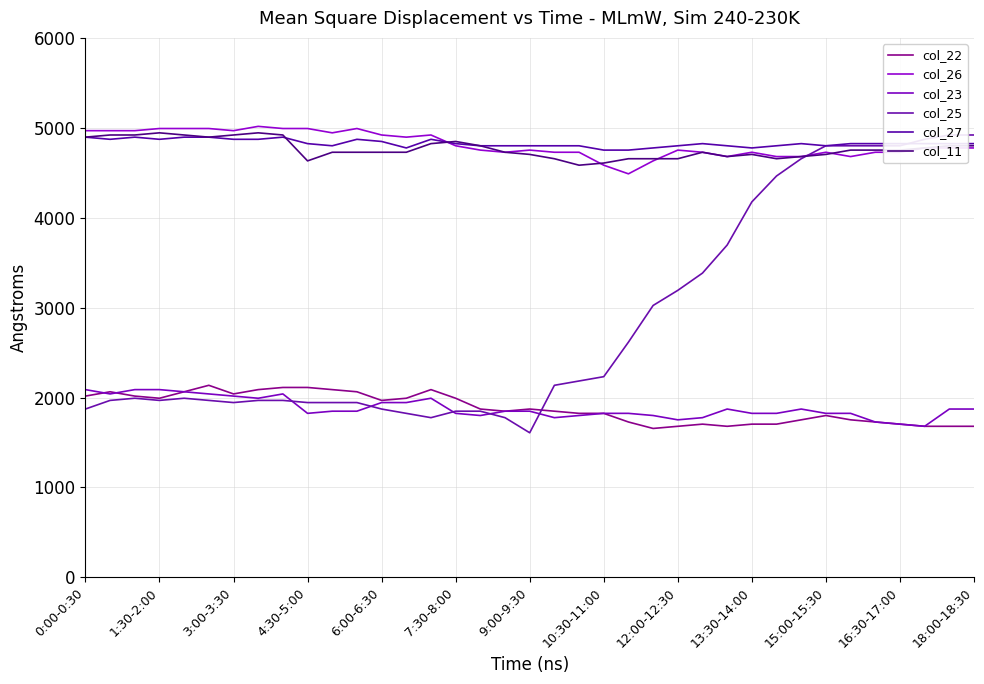

The value of col_23 at 23 is 881. True or false?

False